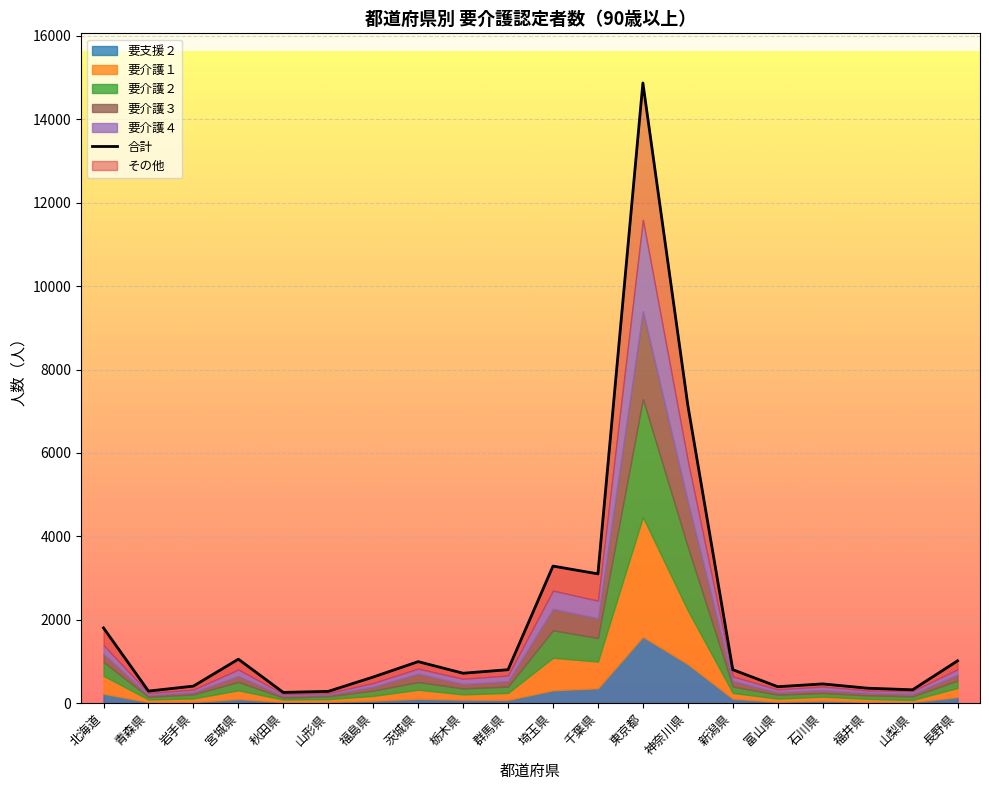

List the labels in order of value, smallest first.

秋田県, 山形県, 青森県, 山梨県, 福井県, 富山県, 岩手県, 石川県, 福島県, 栃木県, 群馬県, 新潟県, 茨城県, 長野県, 宮城県, 北海道, 千葉県, 埼玉県, 神奈川県, 東京都